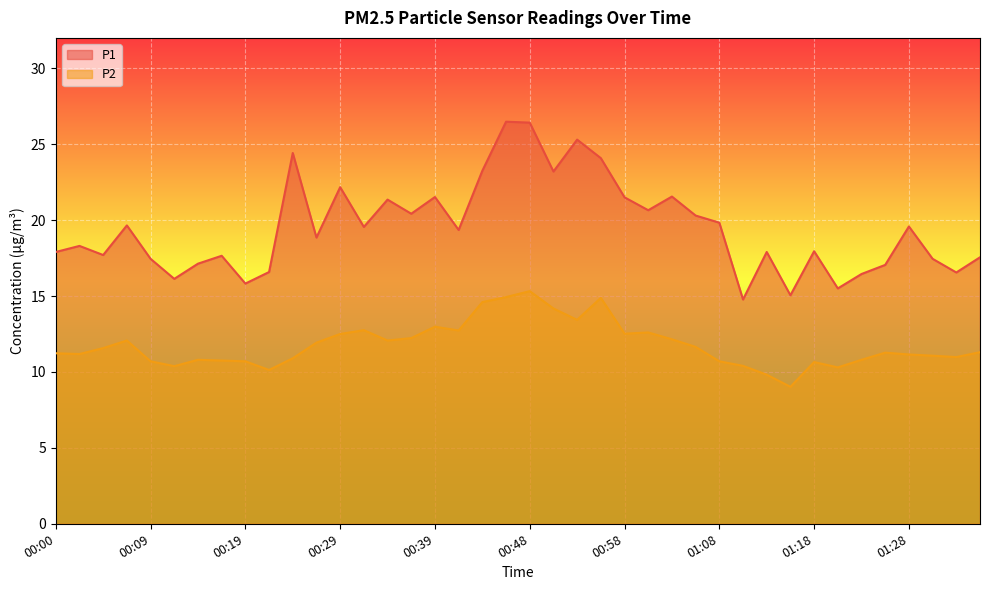

Reading left to right, extract all data points from this chart.

P1: 17.9	18.3	17.7	19.6	17.4	16.1	17.1	17.6	15.8	16.6	24.4	18.9	22.2	19.6	21.4	20.4	21.5	19.4	23.2	26.5	26.4	23.2	25.3	24.1	21.5	20.6	21.6	20.3	19.8	14.8	17.9	15.1	17.9	15.5	16.4	17.1	19.6	17.4	16.6	17.6
P2: 11.2	11.2	11.6	12.1	10.7	10.4	10.8	10.8	10.7	10.1	10.9	11.9	12.5	12.8	12.1	12.2	13.0	12.7	14.6	14.9	15.3	14.2	13.4	14.9	12.5	12.6	12.2	11.7	10.7	10.4	9.8	9.0	10.7	10.3	10.8	11.3	11.2	11.1	11.0	11.3